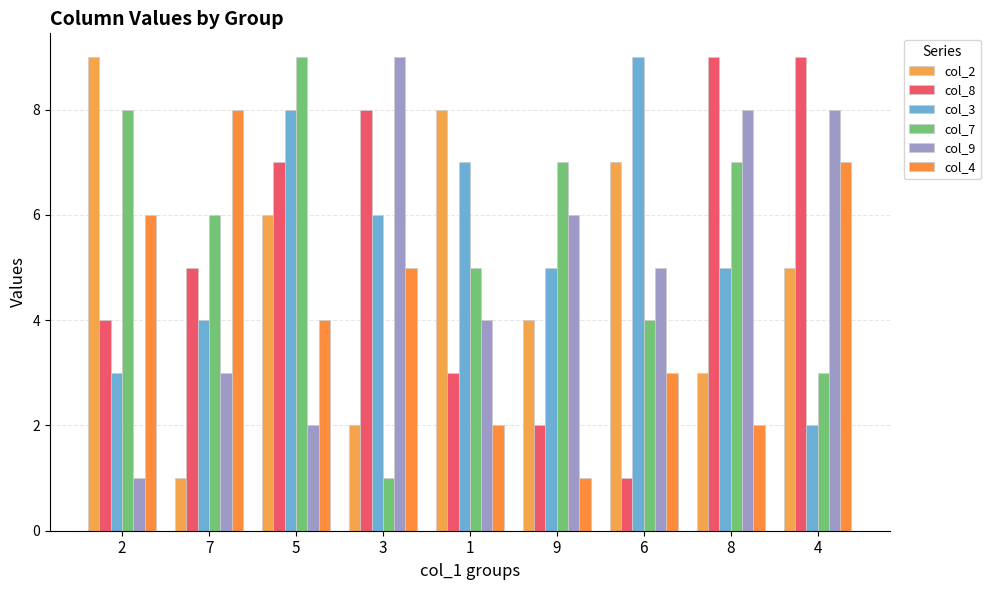

Between 8 and 6, which is larger?

6